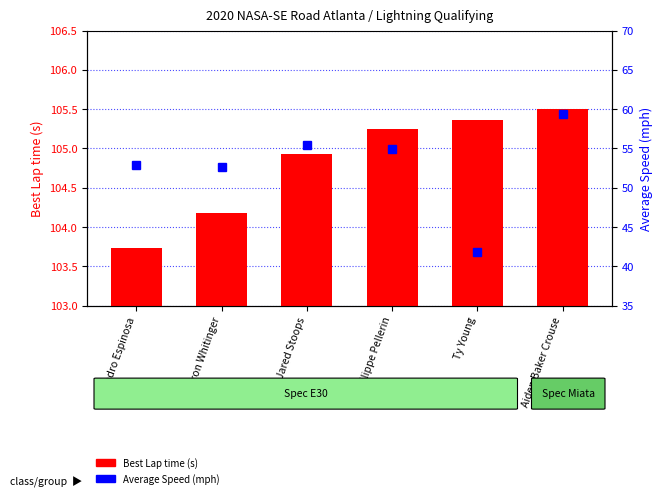

What is the sum of the Best Lap time values at Aiden Baker Crouse and Philippe Pellerin?

210.8